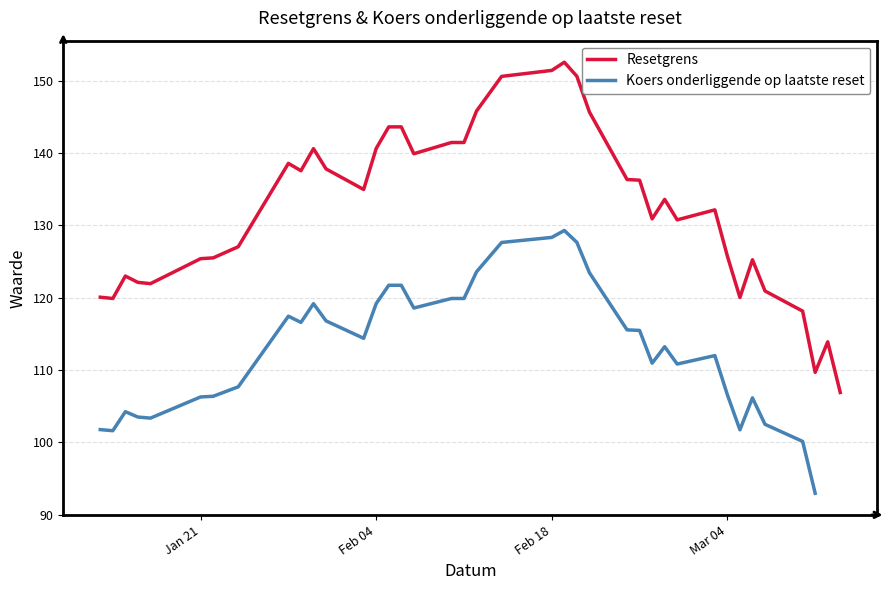

True or false: Koers onderliggende op laatste reset and Resetgrens cross at least once.

False